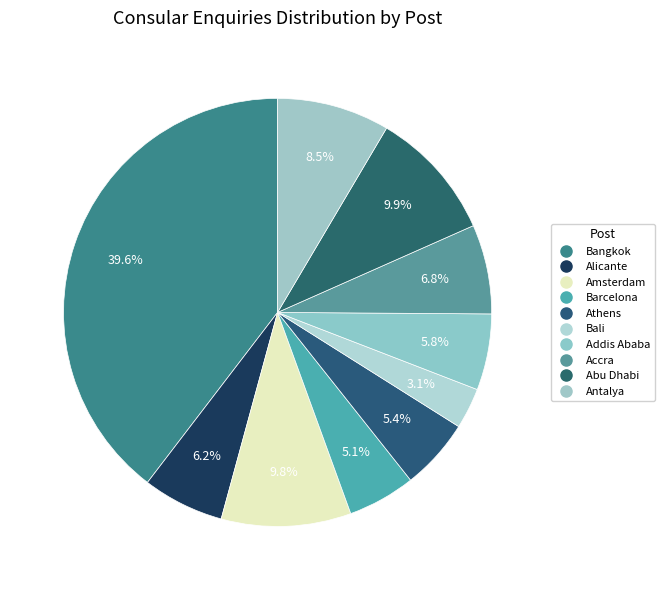

To the nearest percent, what is the combined percentage of Addis Ababa and Abu Dhabi?

16%